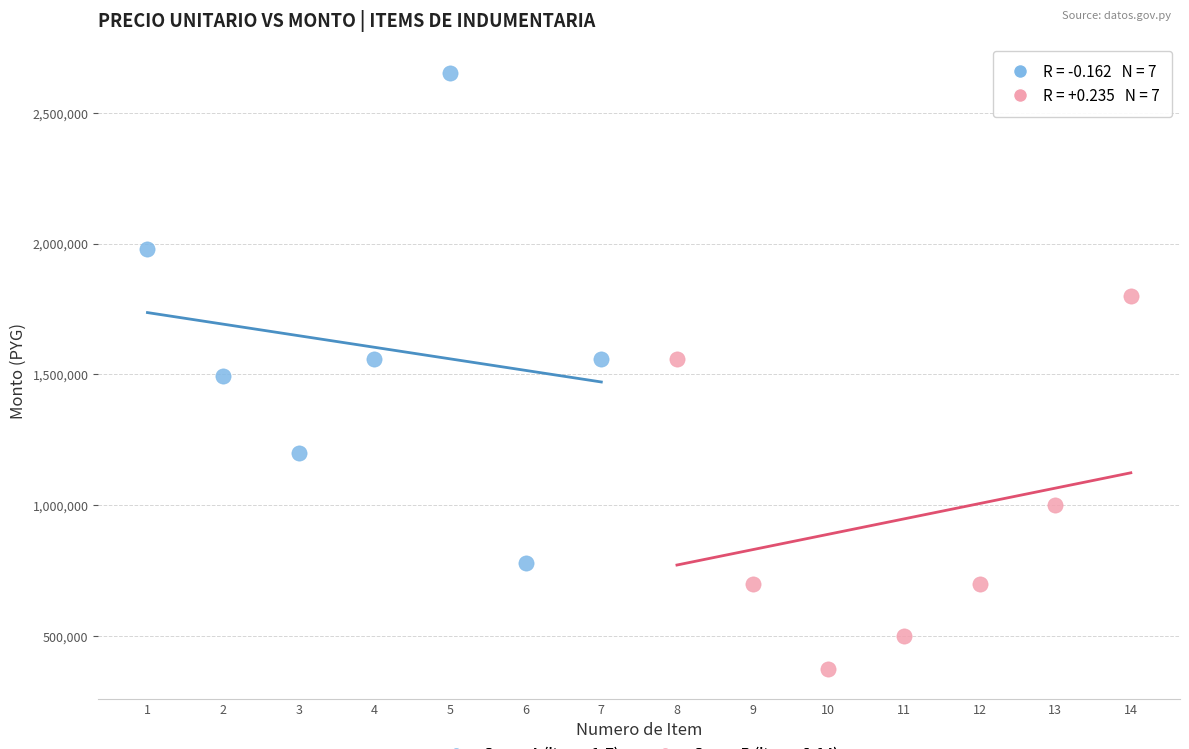

What are all the series names shown in the legend?

Grupo A (items 1-7), Grupo B (items 8-14)